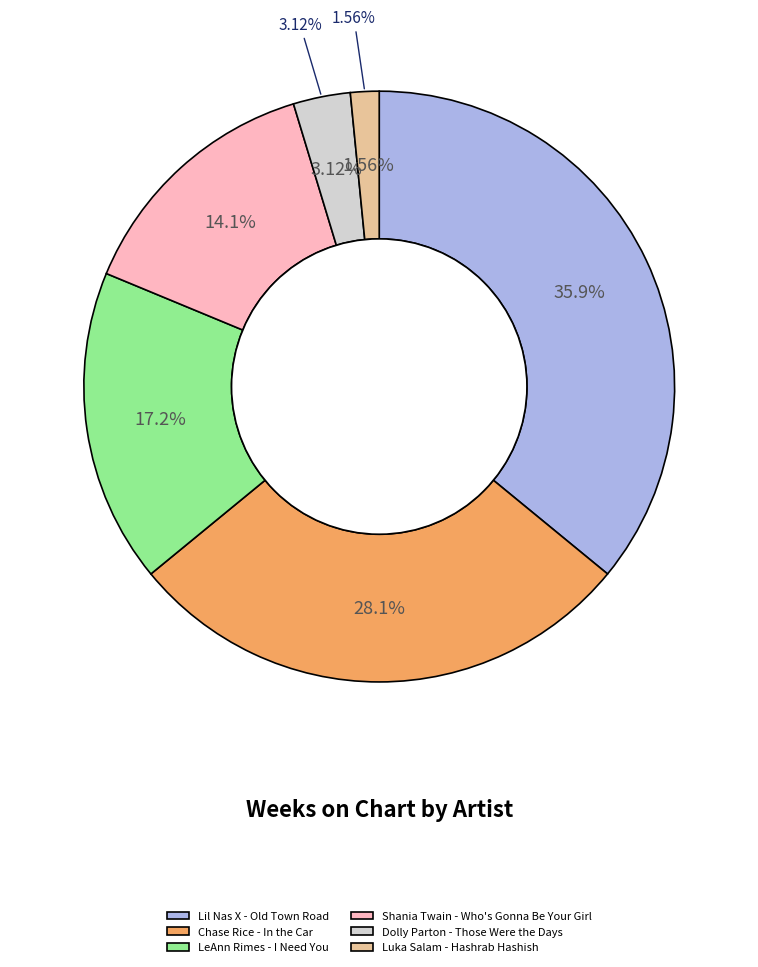

What is the smallest slice in the pie chart?

Luka Salam - Hashrab Hashish